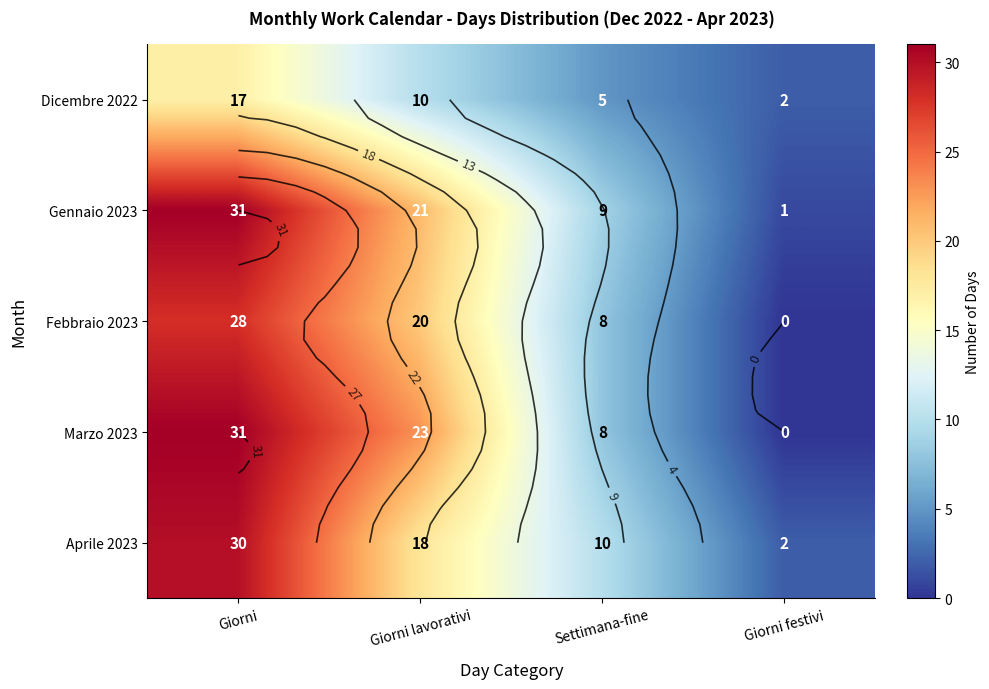

At which label is Gennaio 2023 closest to 16?

Giorni lavorativi